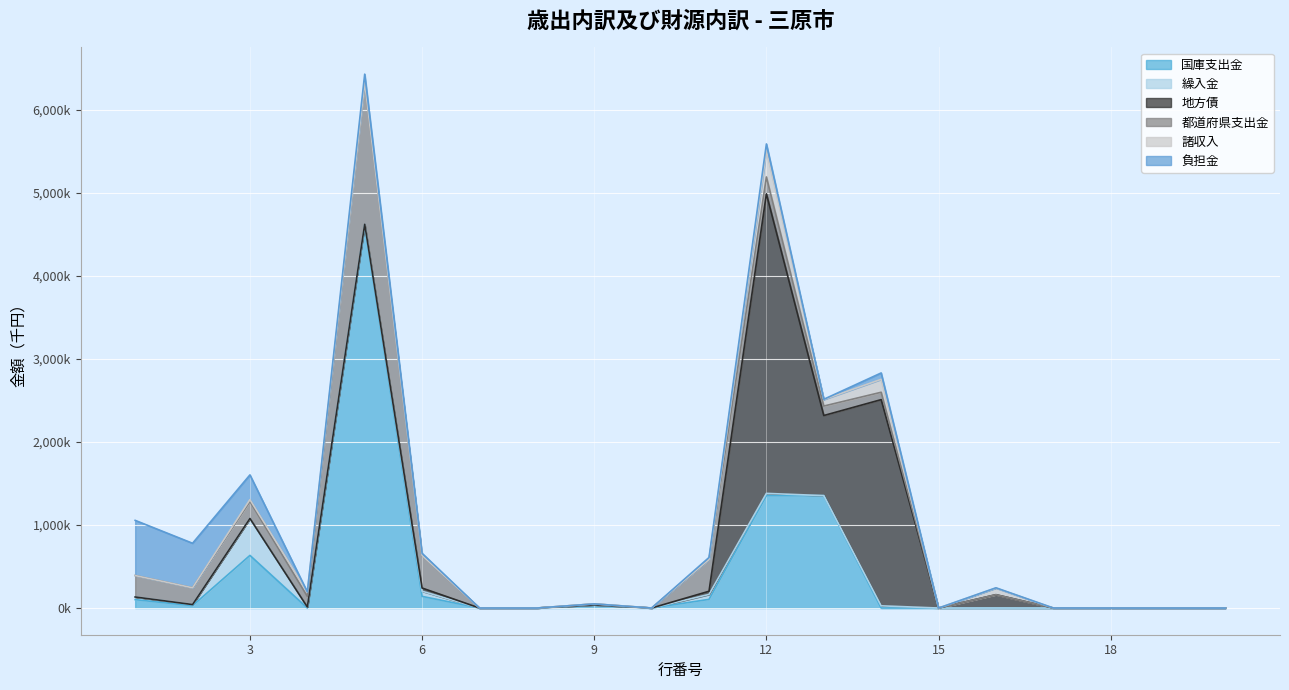

Between 7 and 3, which is larger?

3